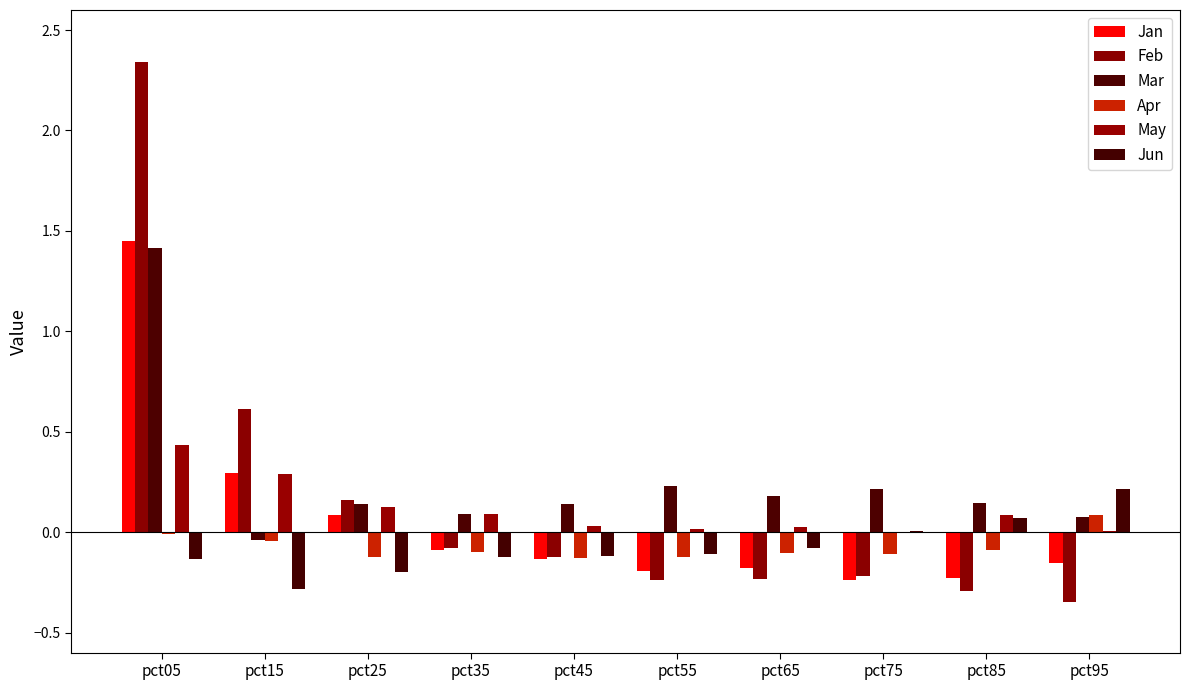

Which has a higher value, pct85 or pct45?

pct45